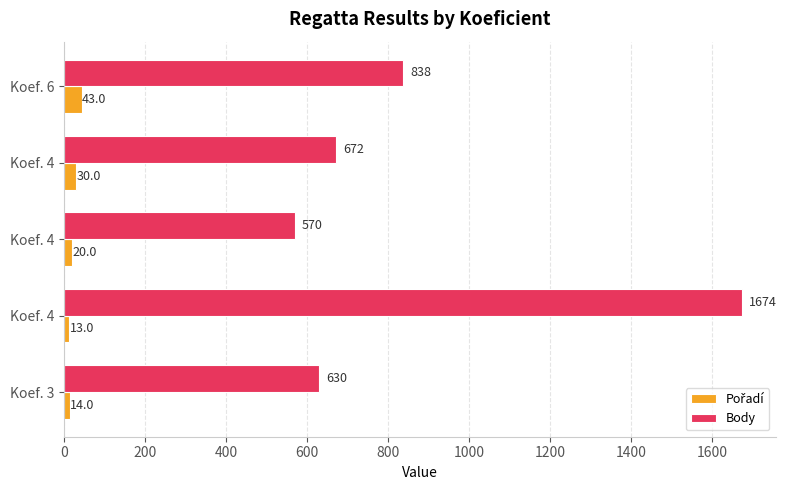

What is the value of the Pořadí bar at the 2nd from the left?

13